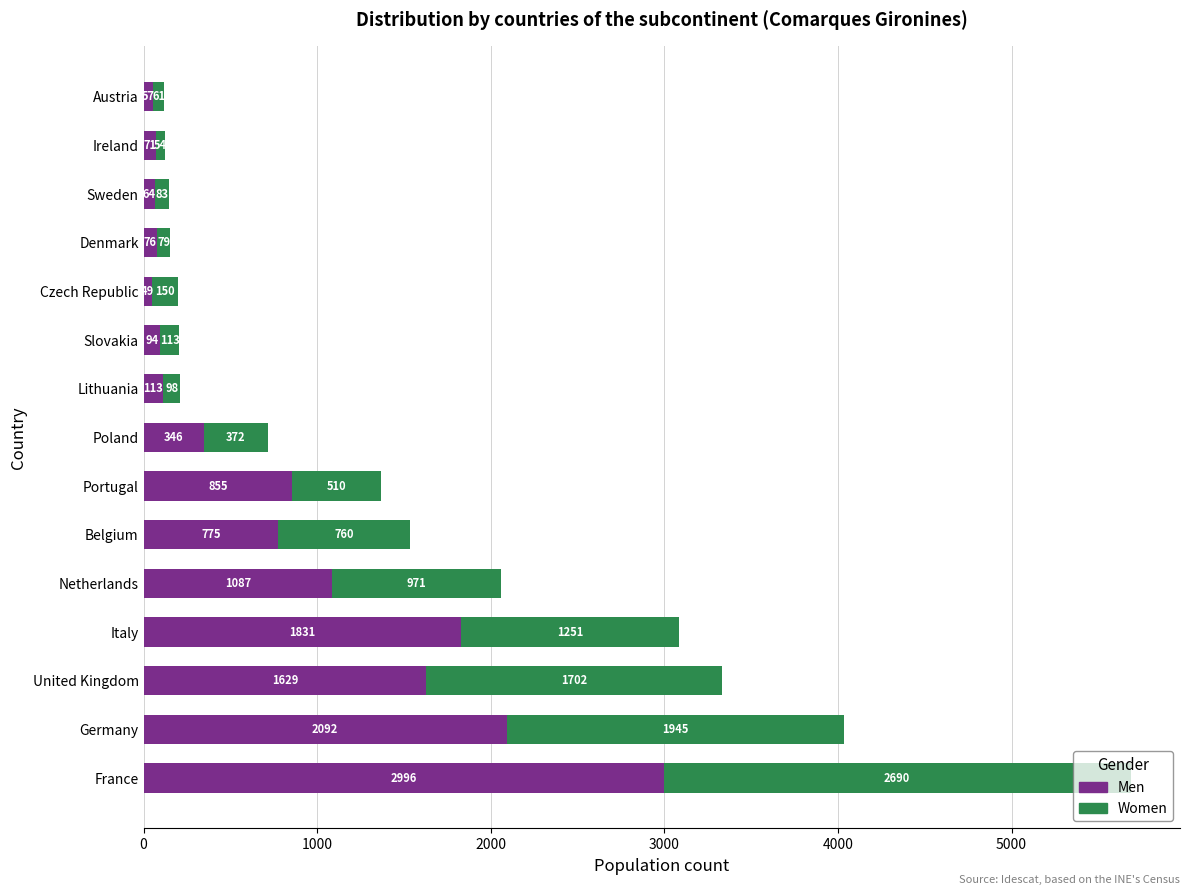

What is the difference between the second highest and second lowest values in the Men series?

2035